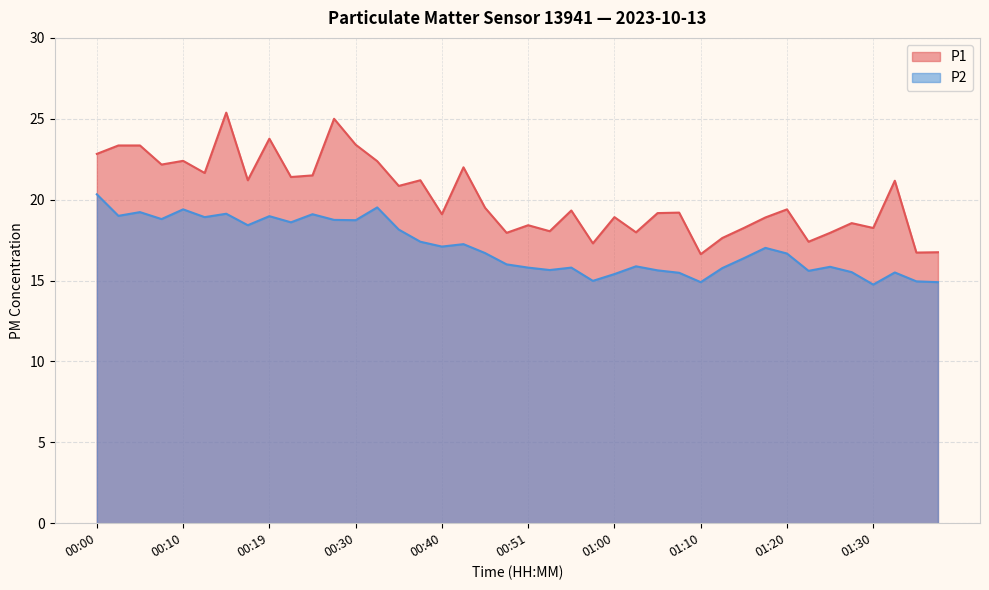

True or false: P2 line and P1 line cross at least once.

False